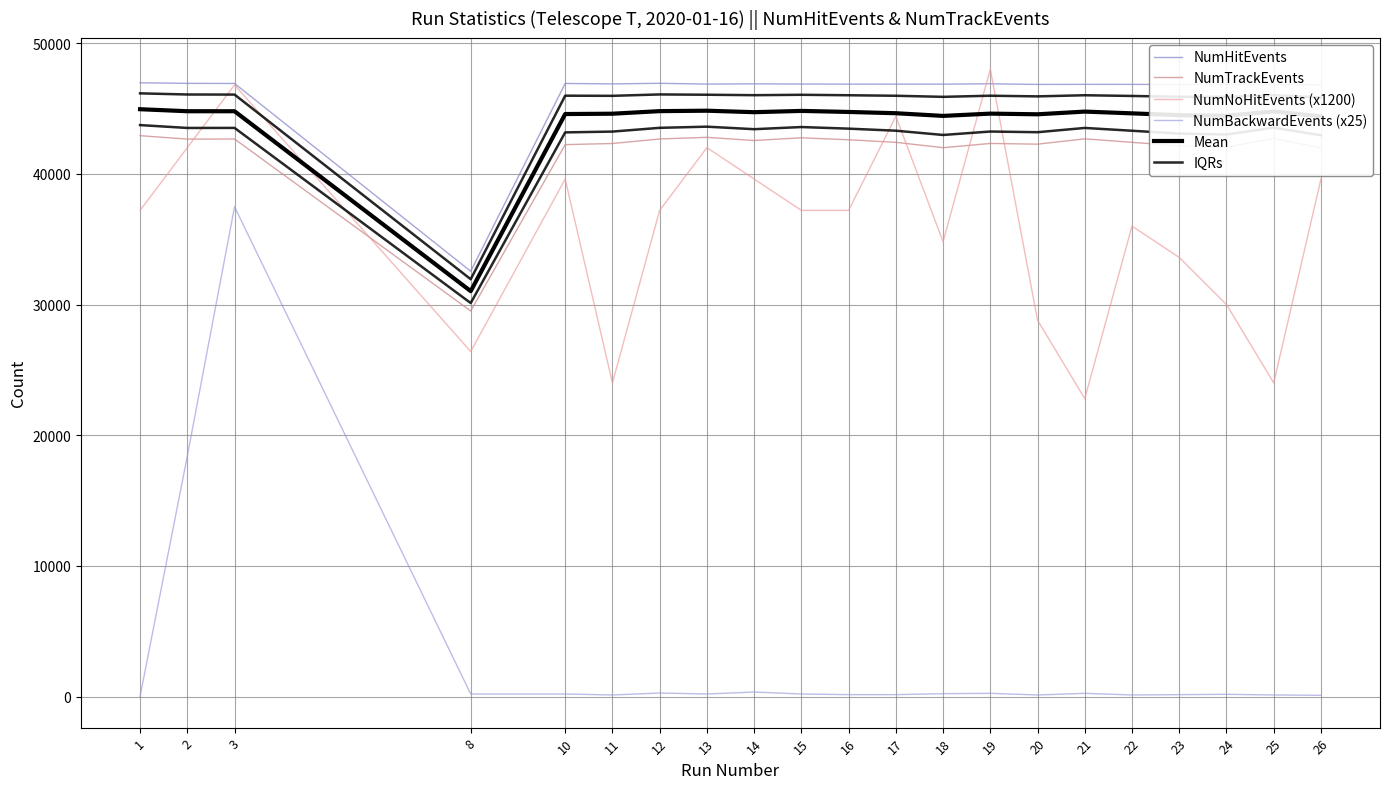

Which series changed the most between 22 and 24?

NumNoHitEvents (x1200)